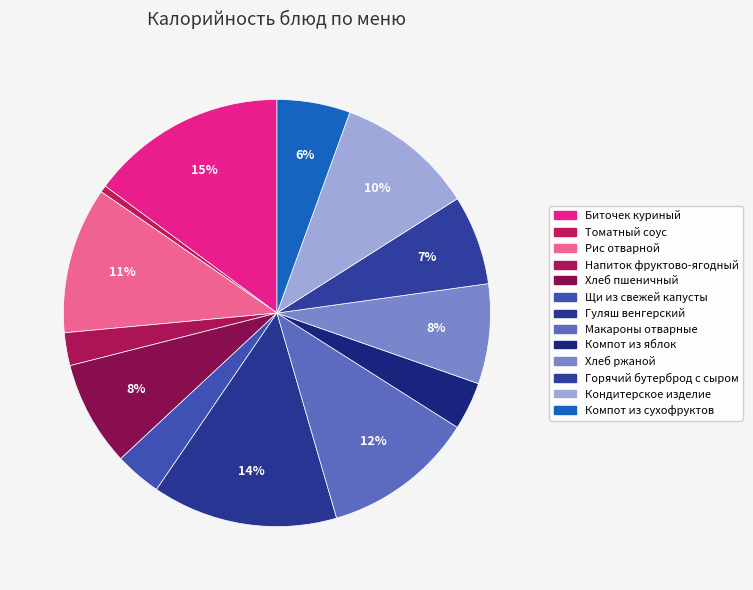

What is the change in value from Горячий бутерброд с сыром to Компот из сухофруктов?

-24